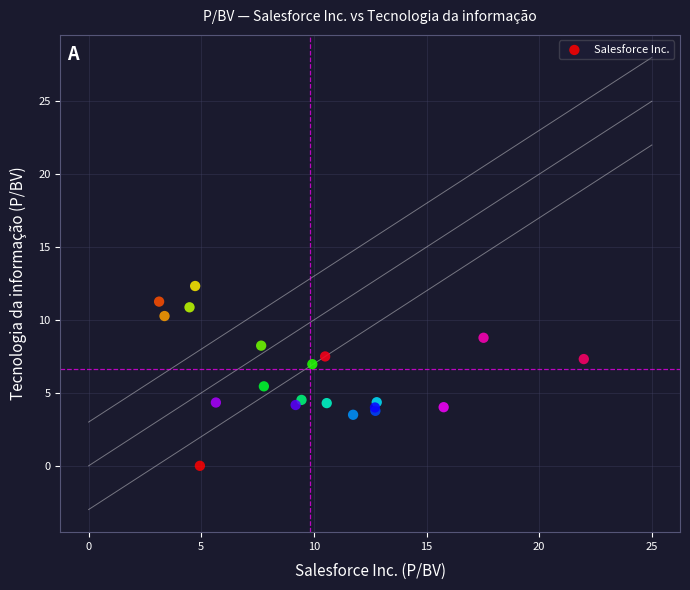

What Y value in the scatter plot is closest to 6?

5.5